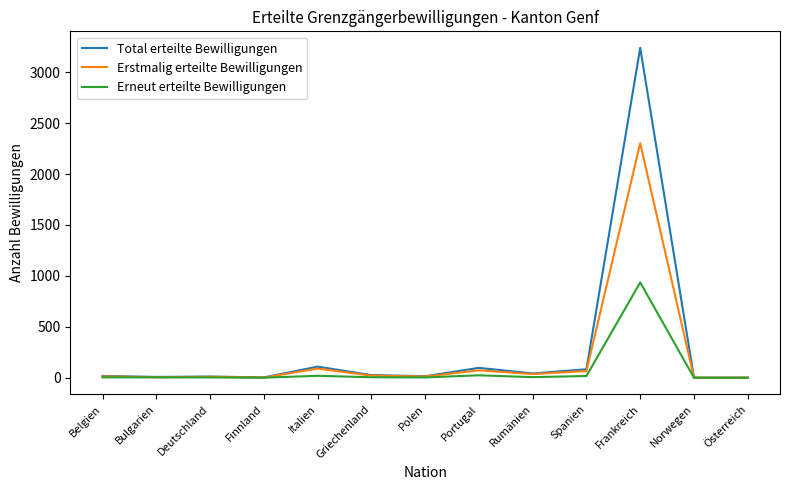

True or false: Total erteilte Bewilligungen has a value of 18 at Belgien.

True